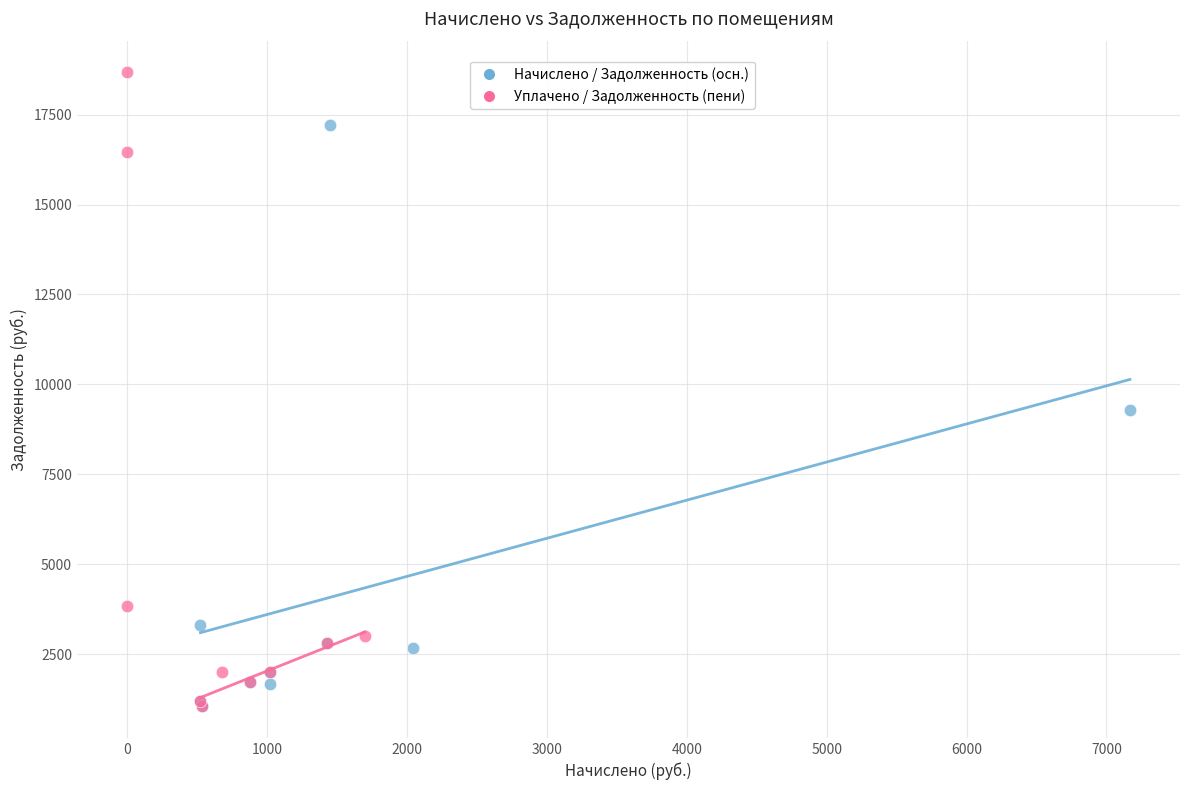

Which series reaches the maximum Y coordinate?

Уплачено / Задолженность (пени)